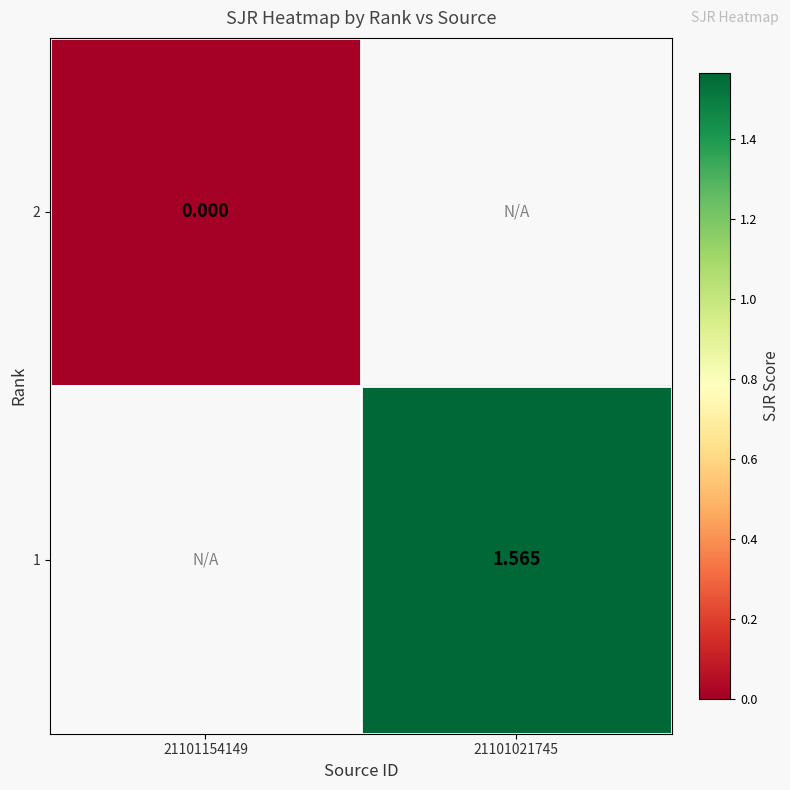

List the series in order of their peak value, highest first.

2, 1